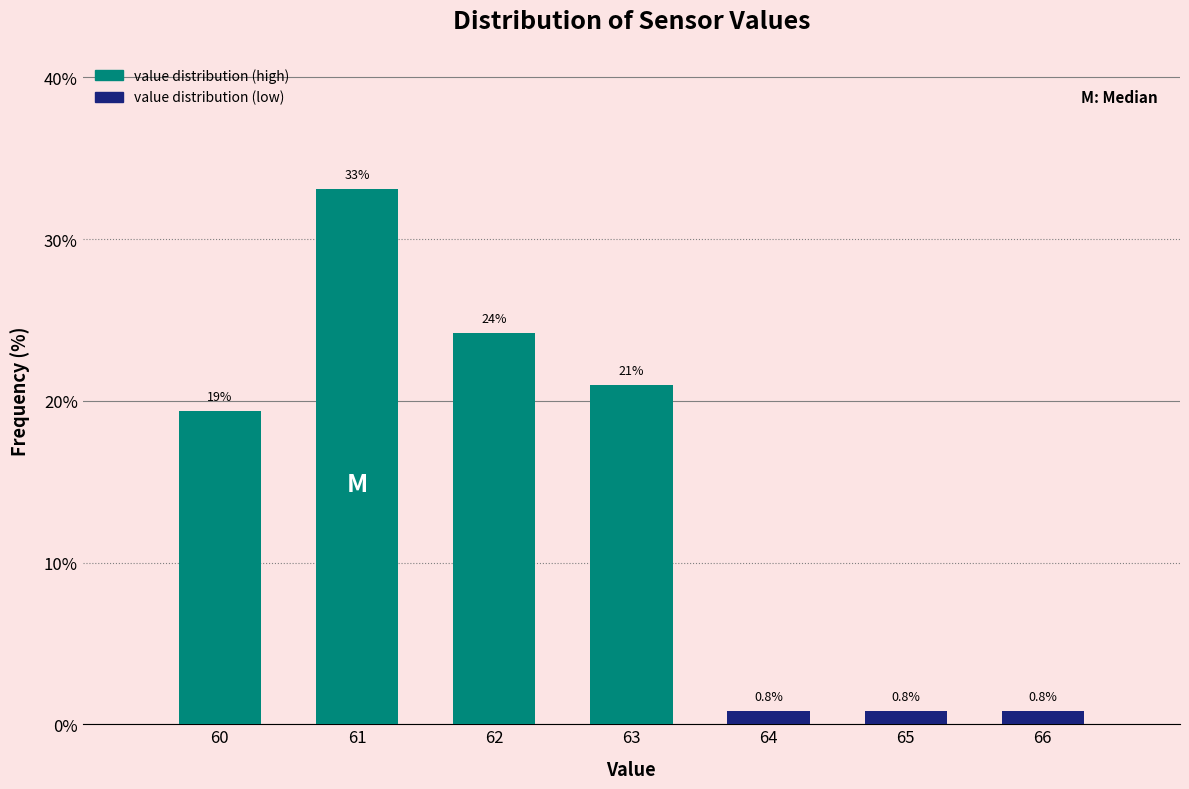

Reading left to right, extract all data points from this chart.

60=19.4	61=33.1	62=24.2	63=21.0	64=0.8	65=0.8	66=0.8